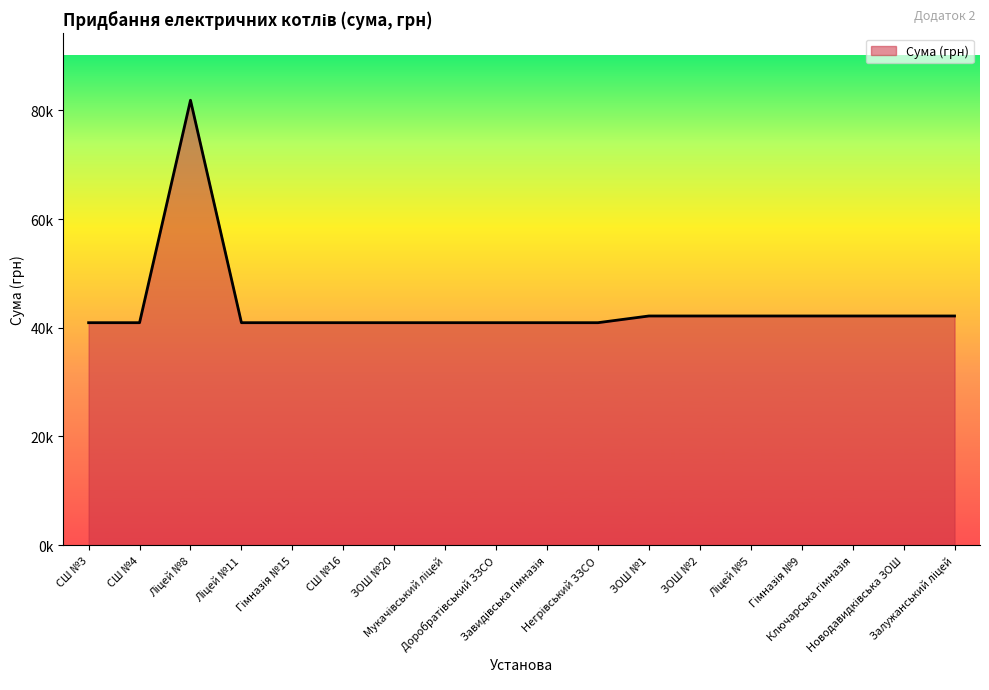

What is the ratio of the value at ЗОШ №1 to the value at Гімназія №15?

1.0